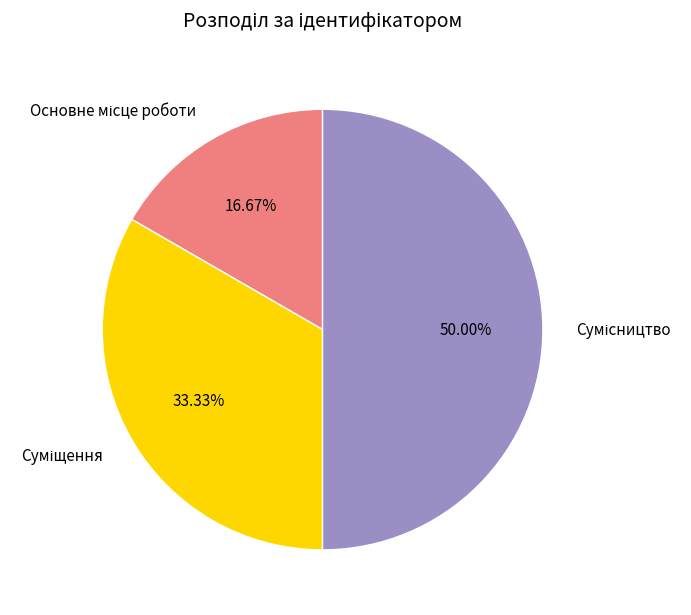

Count the number of slices in the pie.

3